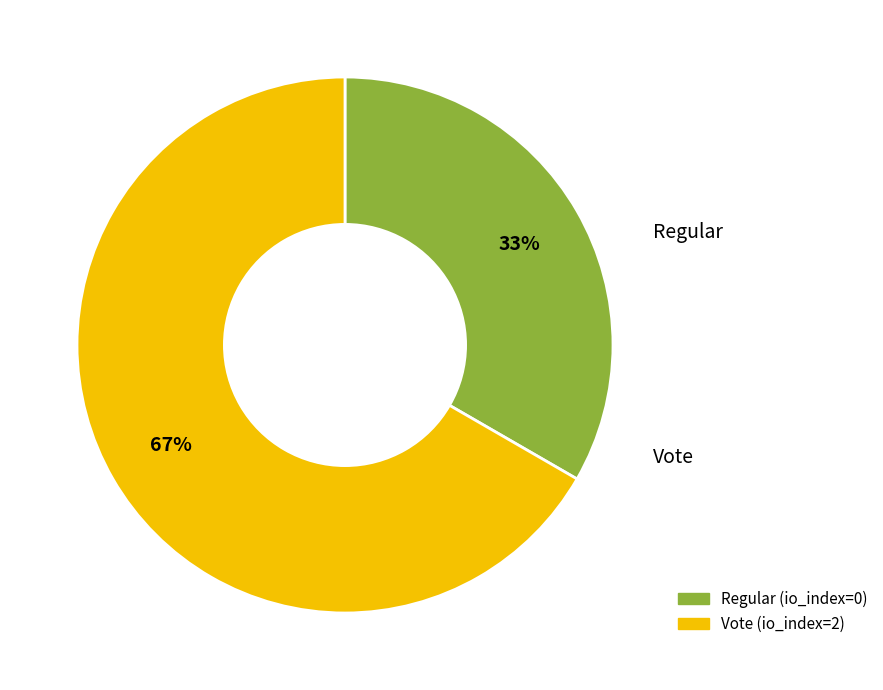

Which has a higher value, Regular or Vote?

Vote